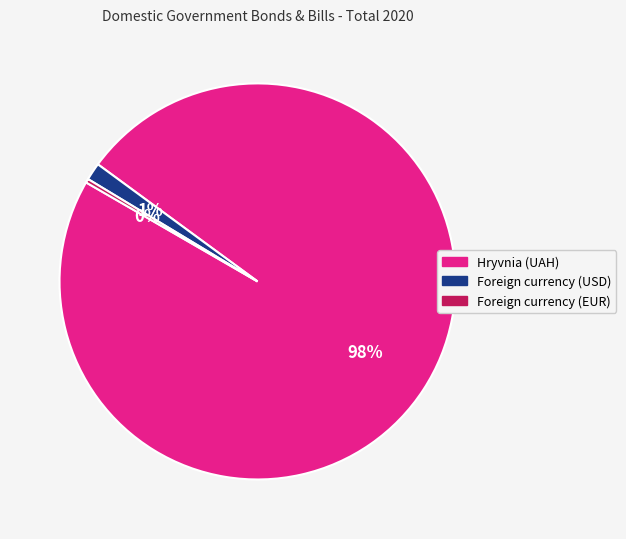

How many segments does this pie chart have?

3